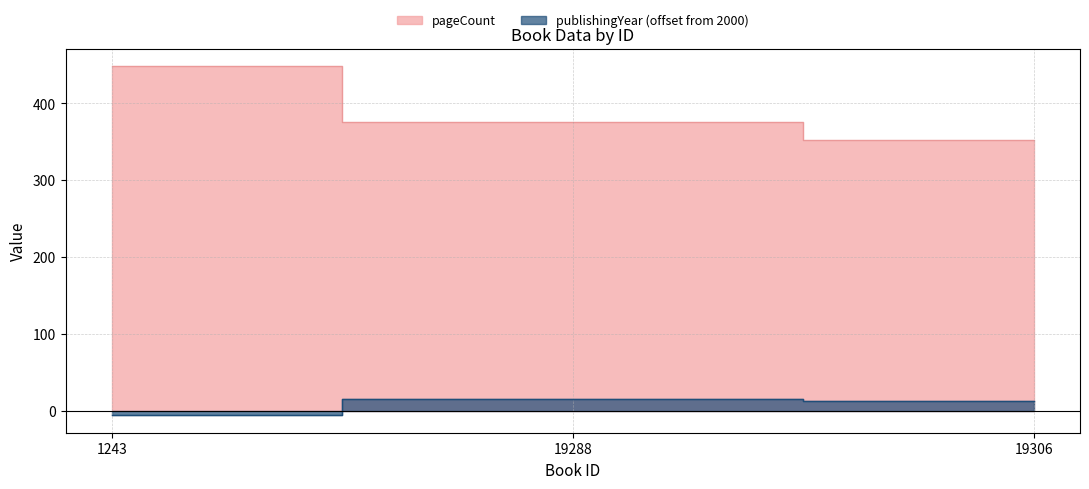

Is it true that publishingYear equals 13 at 19306?

True